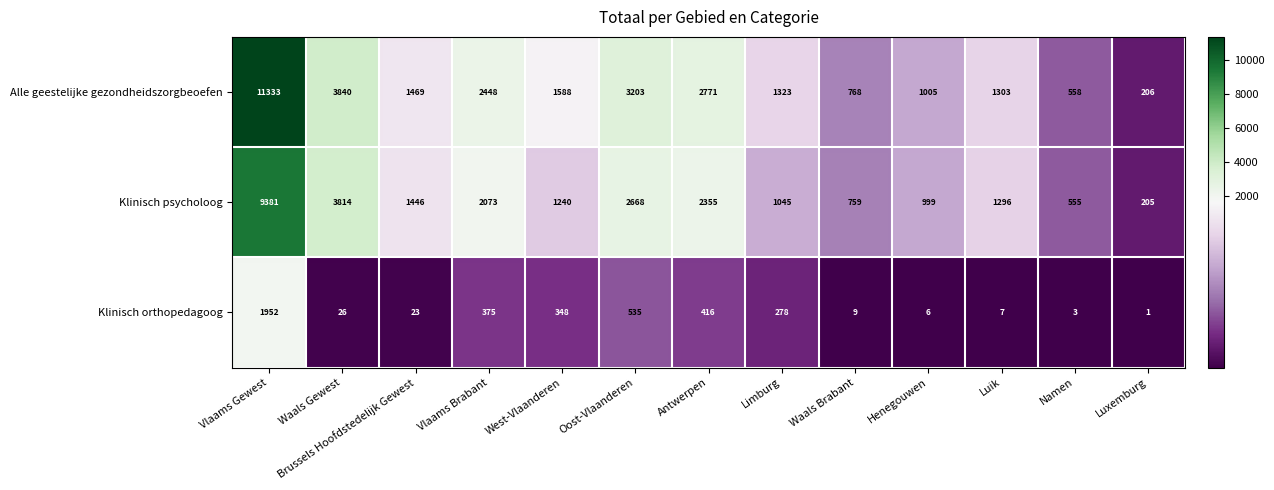

Which series has the largest total across all categories?

Alle geestelijke gezondheidszorgbeoefen